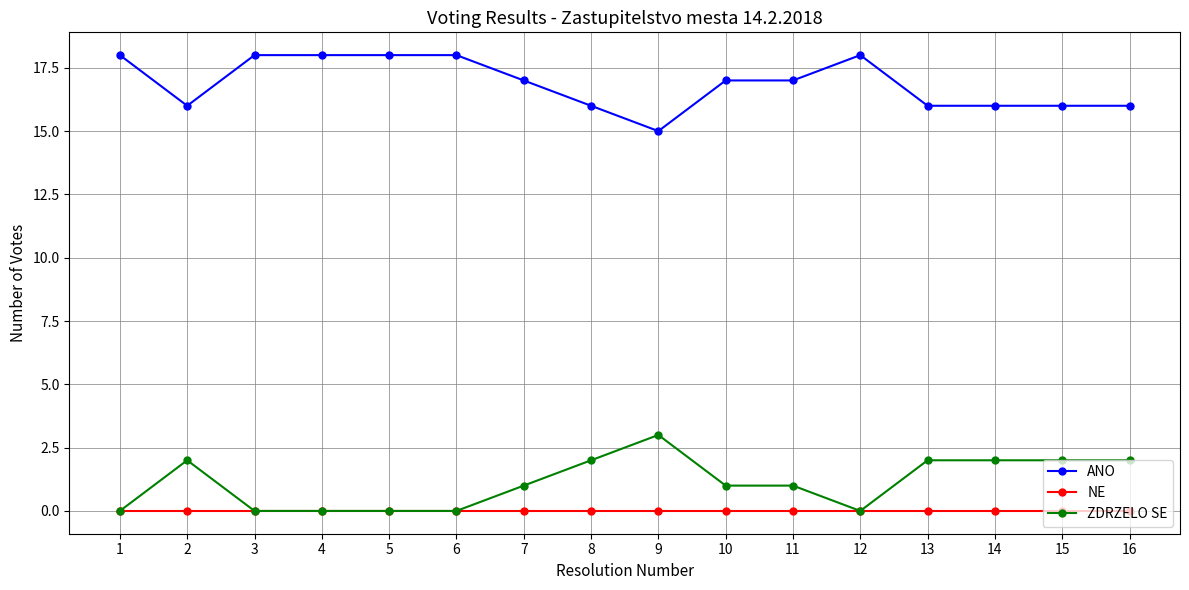

How many lines are shown in the chart?

3